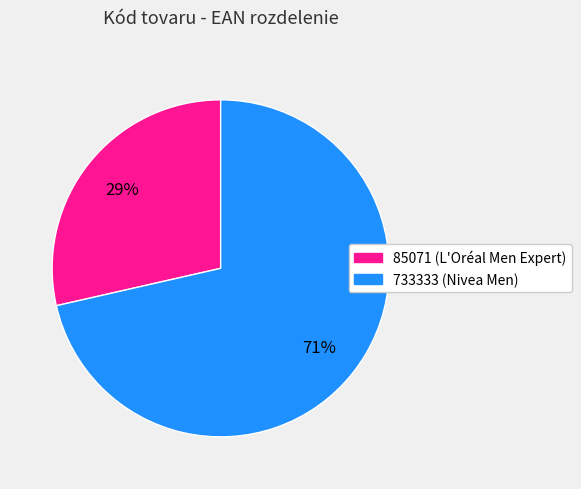

To the nearest percent, what portion does 733333 represent?

71%